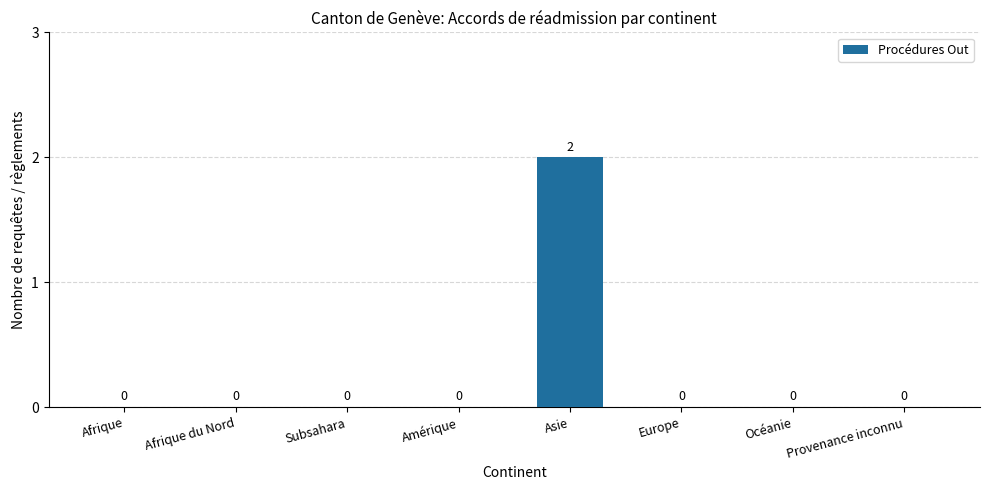

How many data points does each series have?

8